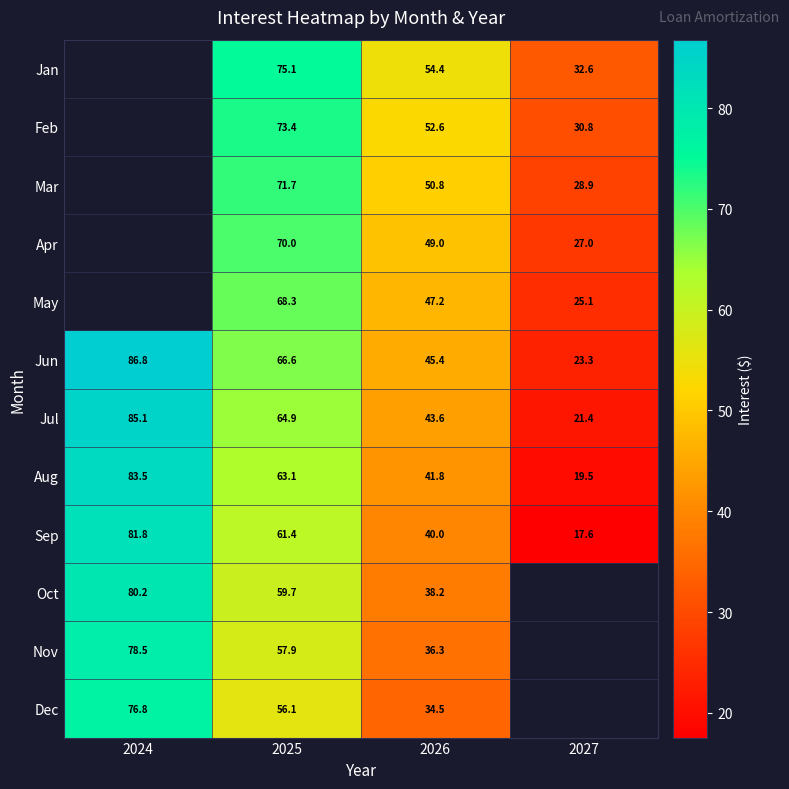

What is the maximum value shown in the chart?

86.8